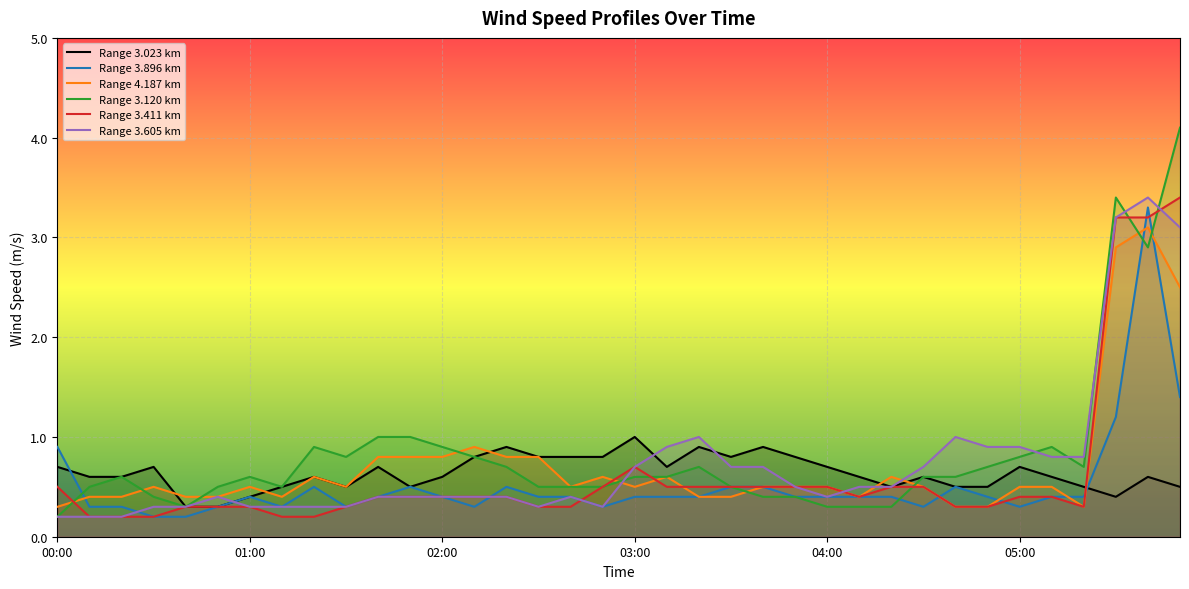

List the labels in order of 4.187 value, largest first.

05:40, 05:30, 05:50, 02:10, 01:40, 01:50, 02:00, 02:20, 02:30, 01:20, 02:50, 03:10, 04:20, 00:30, 01:00, 01:30, 02:40, 03:00, 03:40, 03:50, 04:00, 04:30, 05:00, 05:10, 00:10, 00:20, 00:40, 00:50, 01:10, 03:20, 03:30, 04:10, 00:00, 04:40, 04:50, 05:20